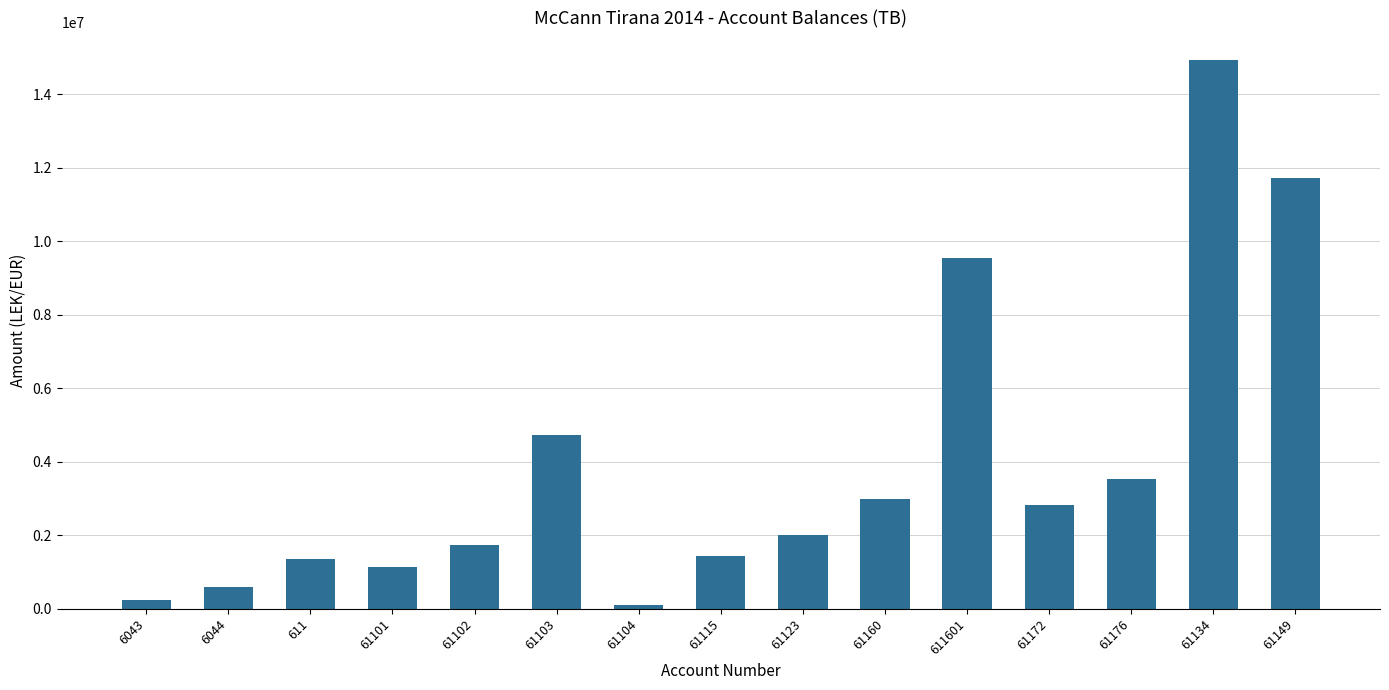

What is the sum of all values?

58911396.8